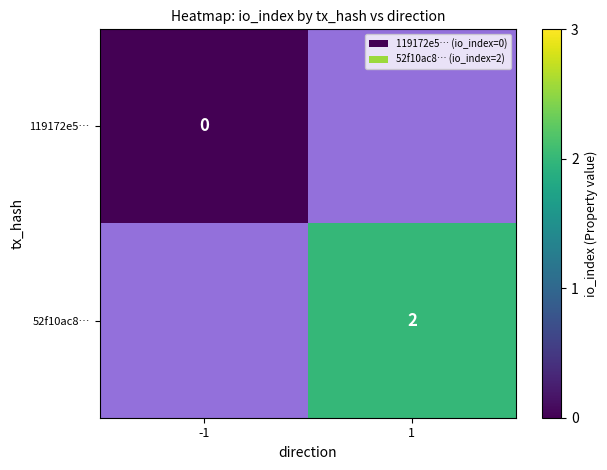

The 52f10ac8… series shows 0 at 1. True or false?

False